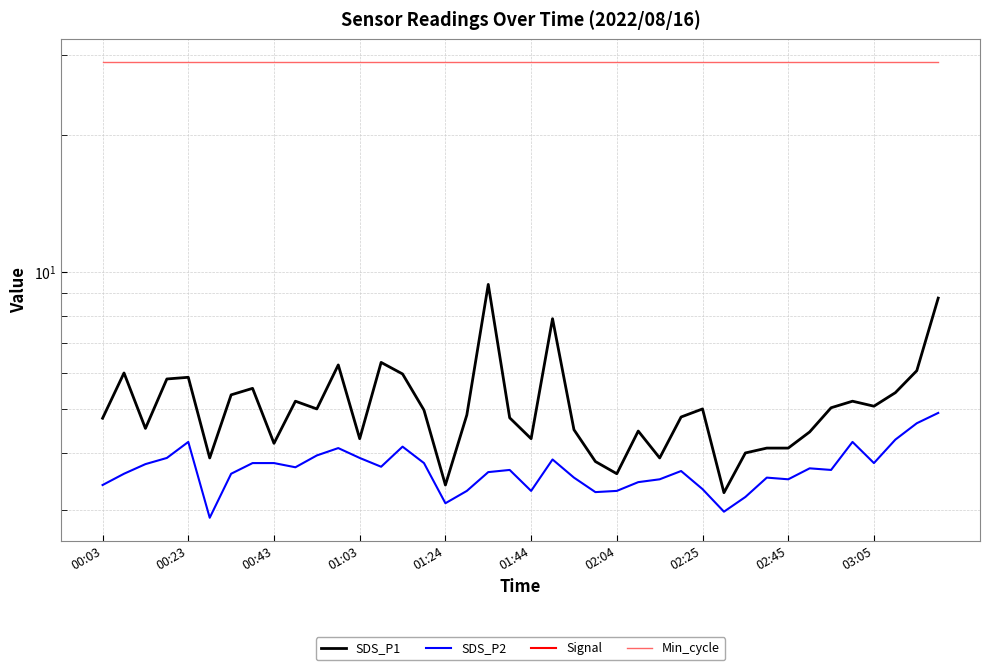

True or false: Signal has a value of -24.9 at 30.

False